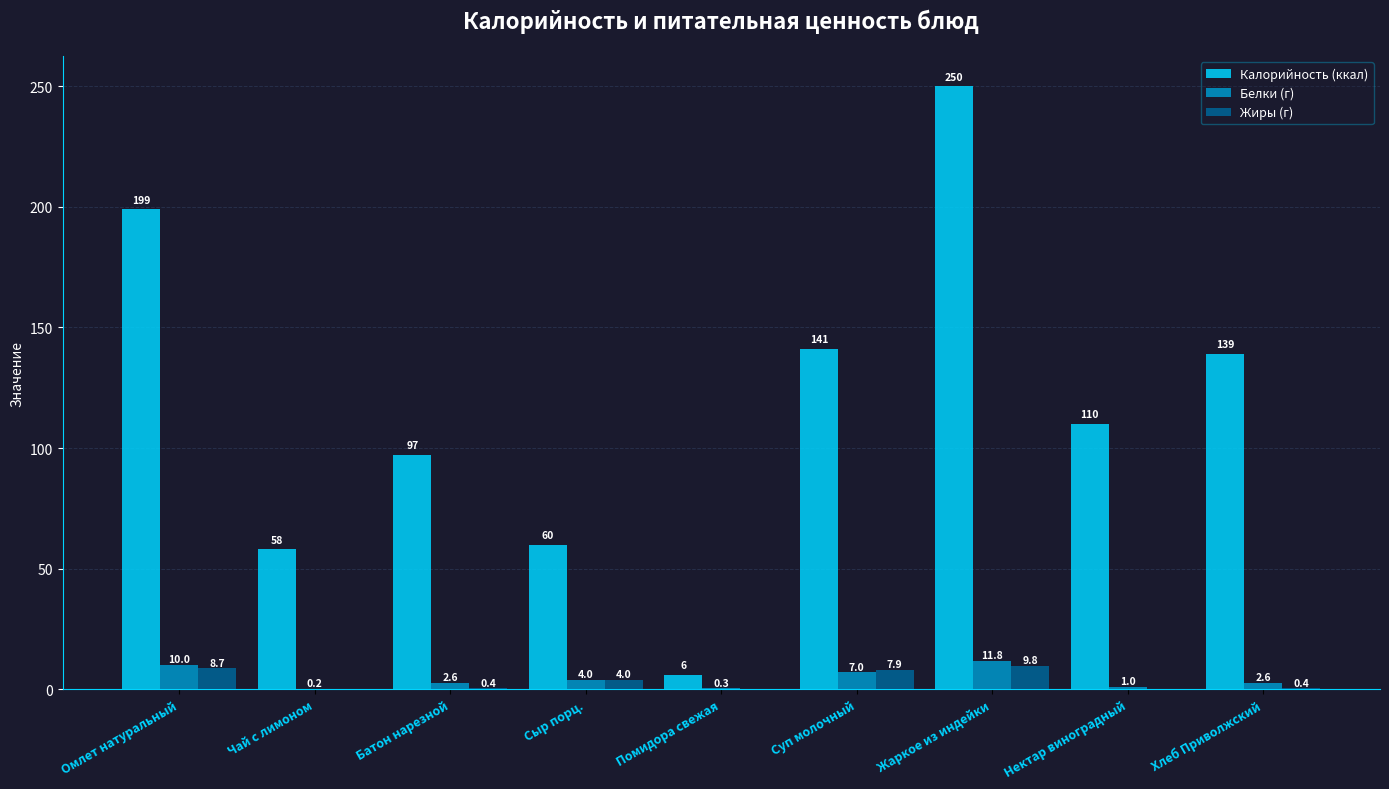

The Калорийность (ккал) series shows 100.2 at Чай с лимоном. True or false?

False